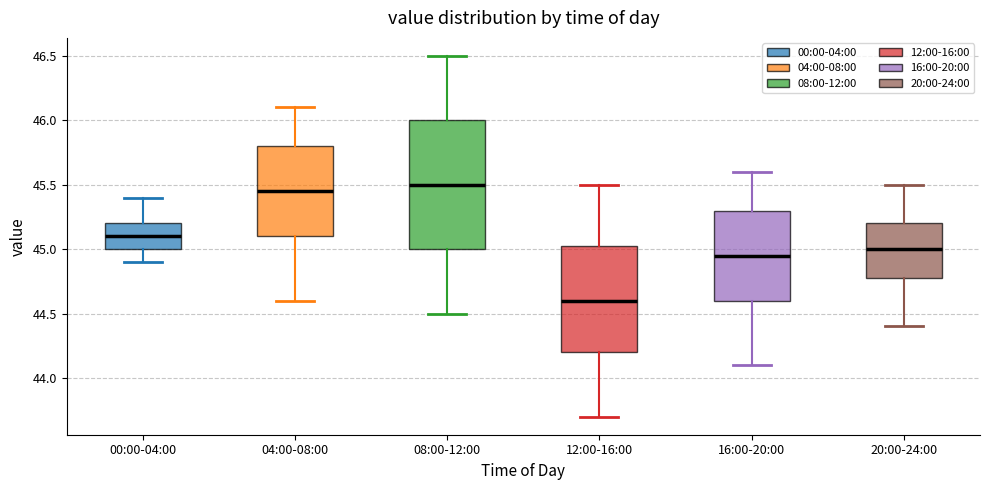

Reading left to right, transcribe this box plot: for each box, give where its median line is, the range the box spans, and where its two whiskers end, as read against the y-axis. The values are not printed on the chart, so give them approximately, as read against the axis.

00:00-04:00: median 45.10, box 45.00 to 45.20, whiskers 44.90 to 45.40
04:00-08:00: median 45.45, box 45.10 to 45.80, whiskers 44.60 to 46.10
08:00-12:00: median 45.50, box 45.00 to 46.00, whiskers 44.50 to 46.50
12:00-16:00: median 44.60, box 44.20 to 45.05, whiskers 43.70 to 45.50
16:00-20:00: median 44.95, box 44.60 to 45.30, whiskers 44.10 to 45.60
20:00-24:00: median 45.00, box 44.80 to 45.20, whiskers 44.40 to 45.50